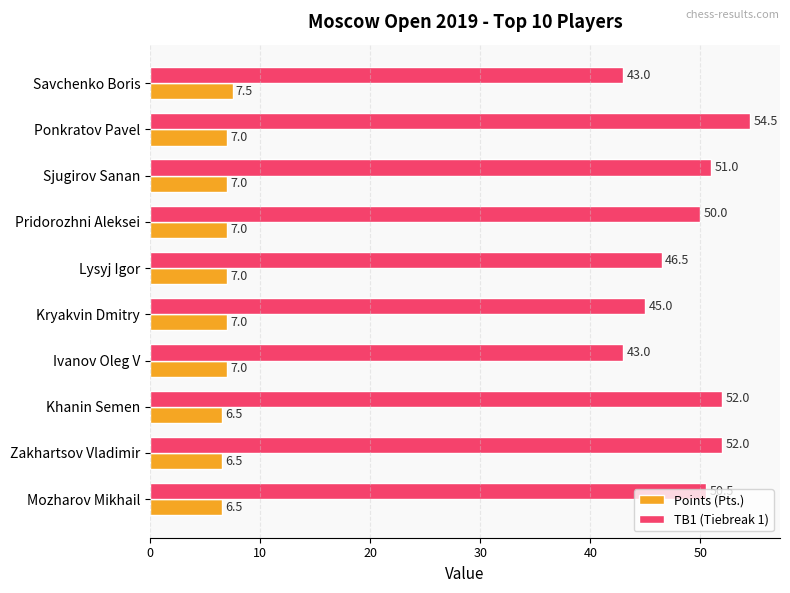

Is it true that Points (Pts.) equals 2.9 at Mozharov Mikhail?

False